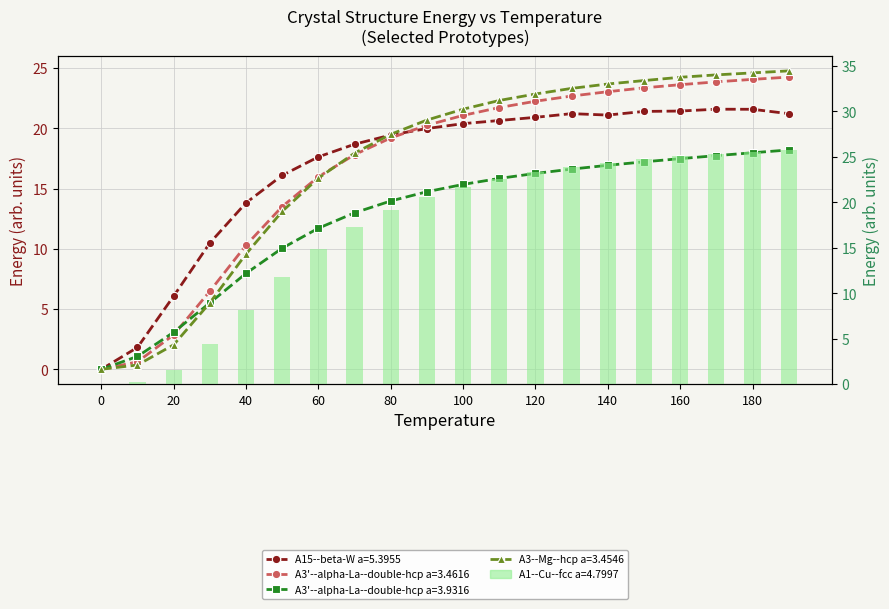

Does the chart contain any negative values?

No